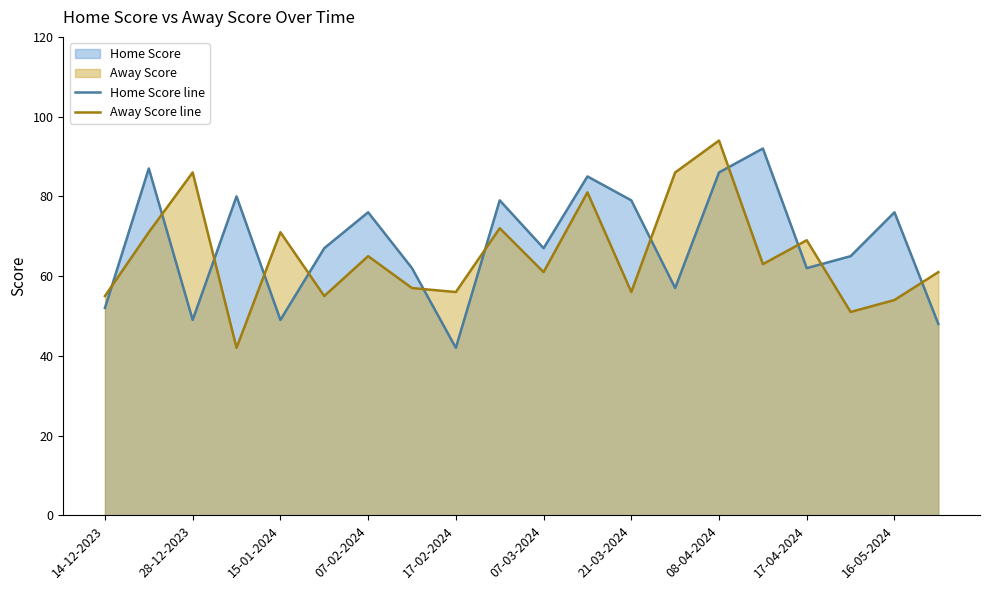

Which series ends up on top after the final intersection of Home Score line and Away Score line?

Away Score line